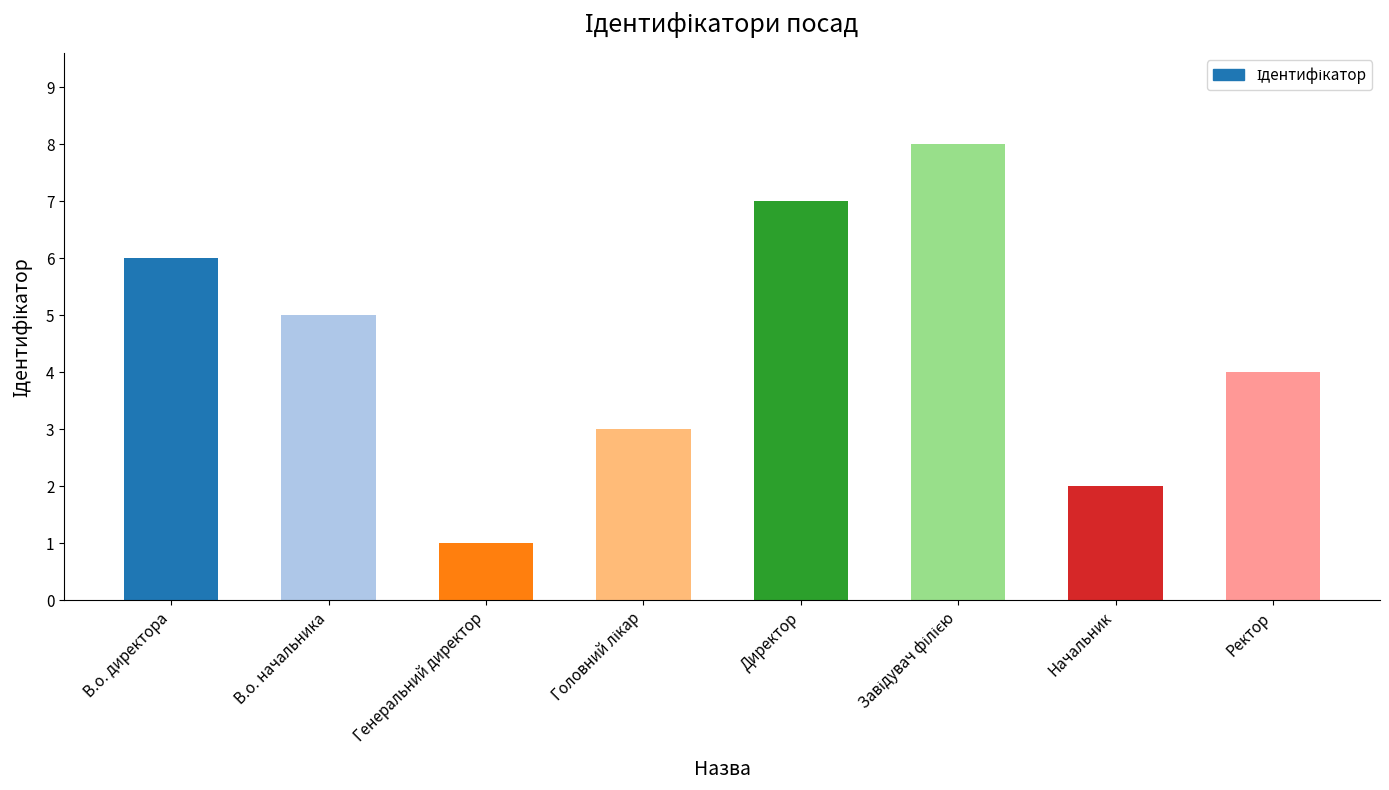

Count the values in the range 3 to 7.

5